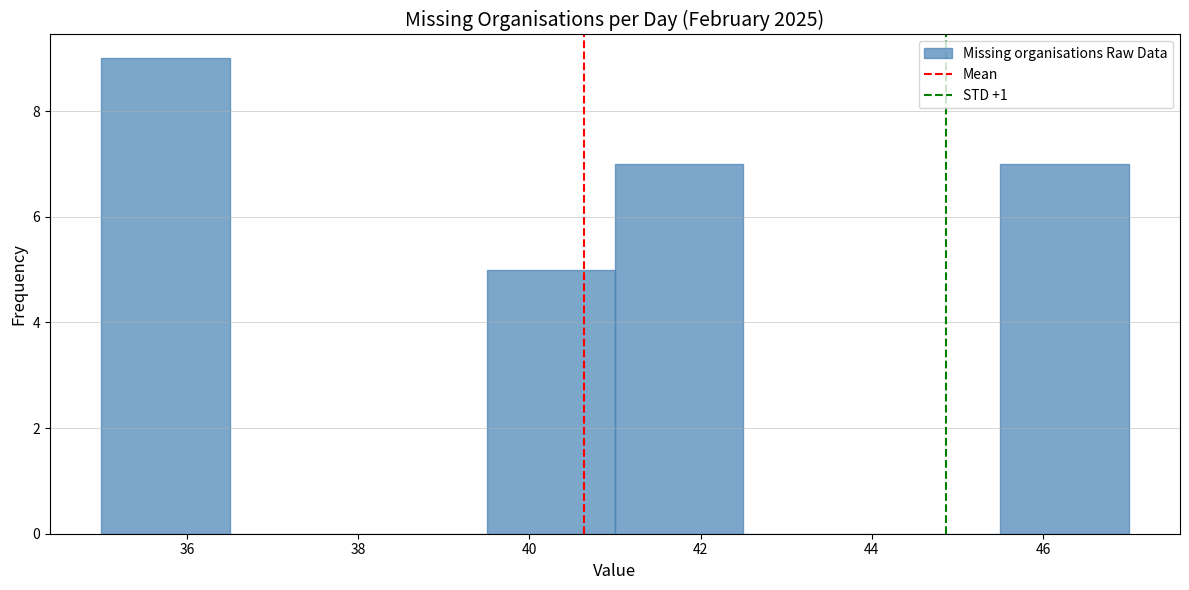

Over which range of the x-axis is the bar tallest?

35.0 to 36.5